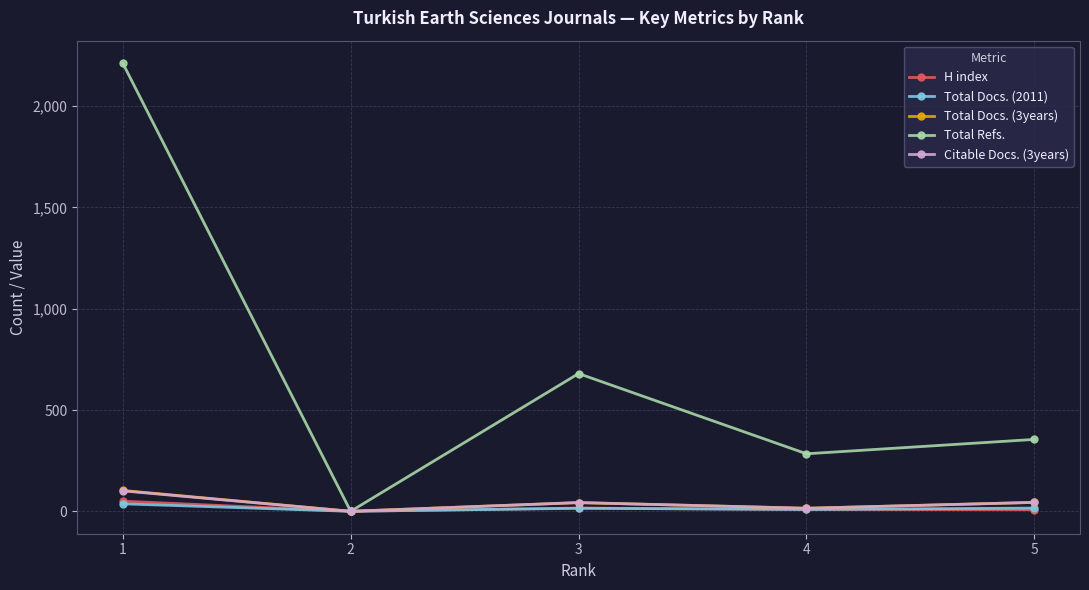

Which series has the largest total across all categories?

Total Refs.